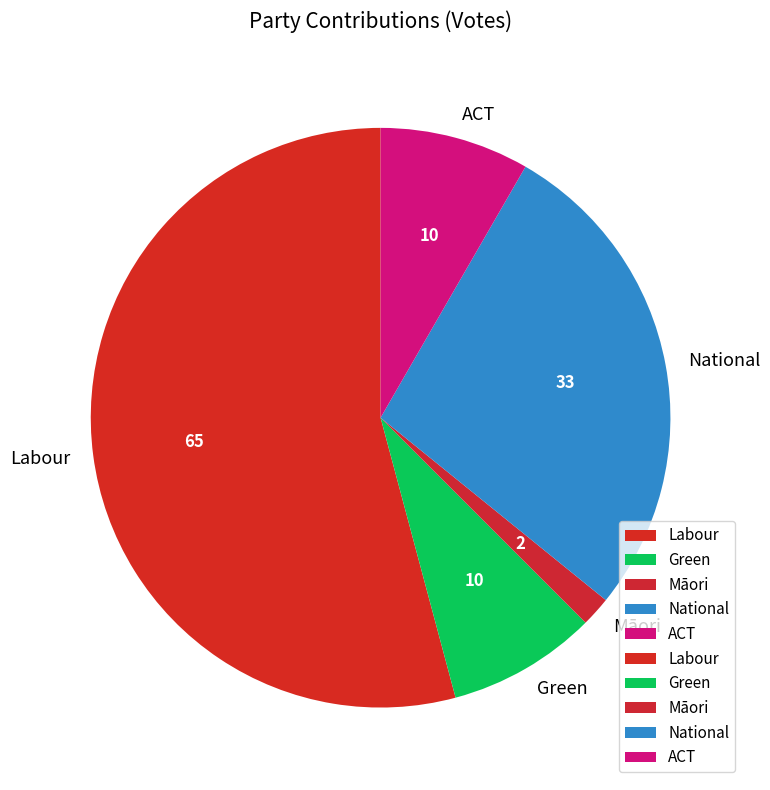

Which has a higher value, Labour or Māori?

Labour